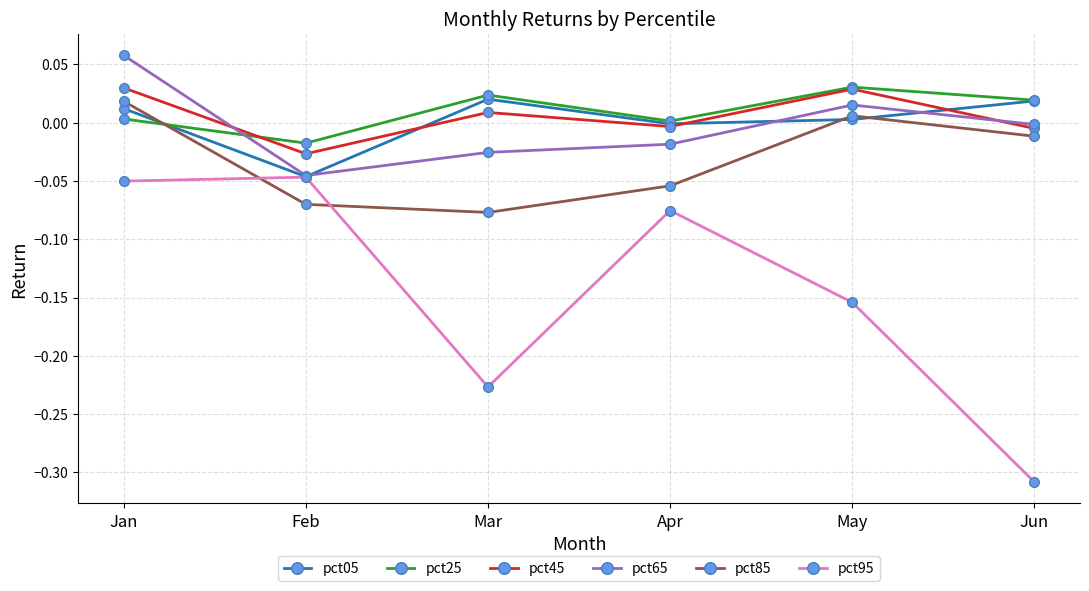

The value of pct45 at Jun is -0.0. True or false?

True